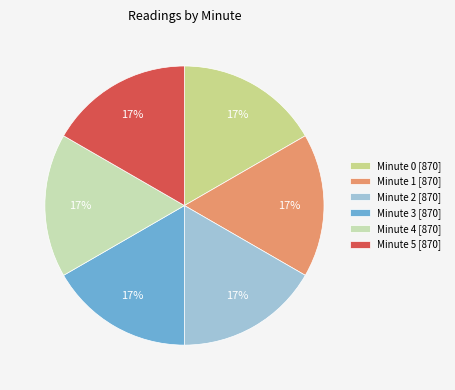

To the nearest percent, what percentage of the pie is Minute 0 [870]?

17%